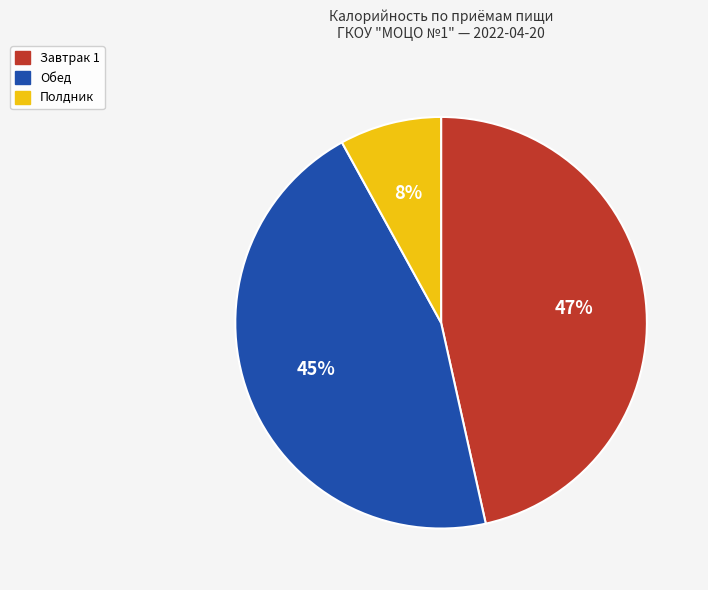

To the nearest percent, what is the average slice percentage?

33%